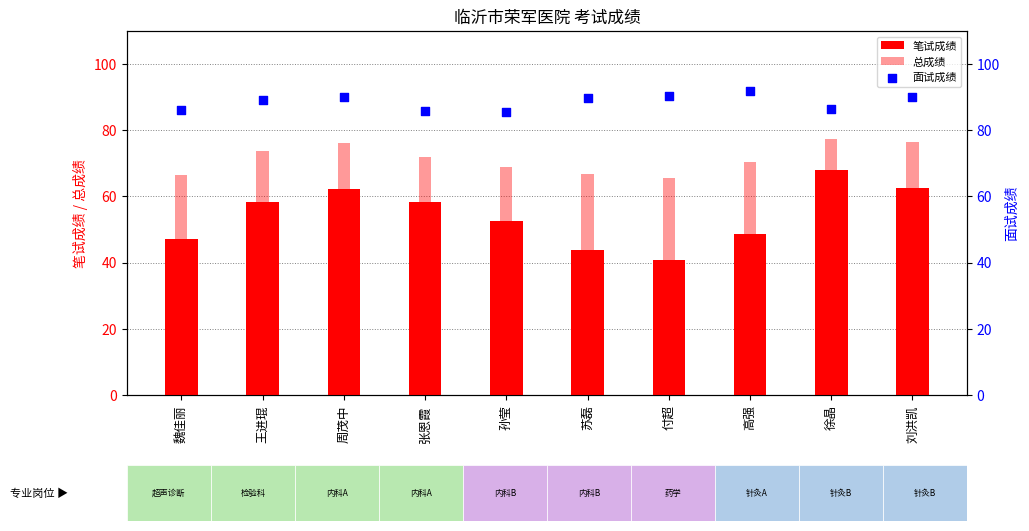

Which series contains the highest Y value?

面试成绩